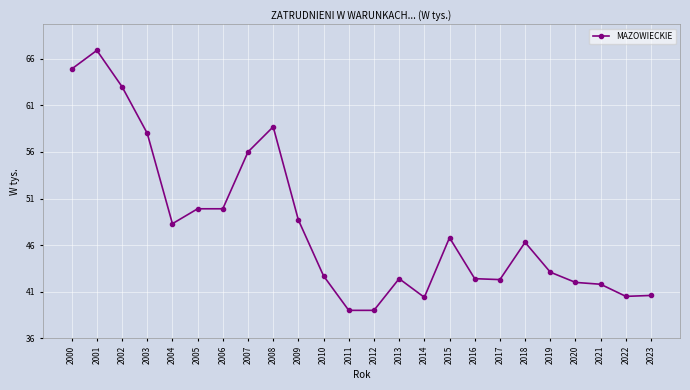

At which category does the data reach its first local peak?

2001